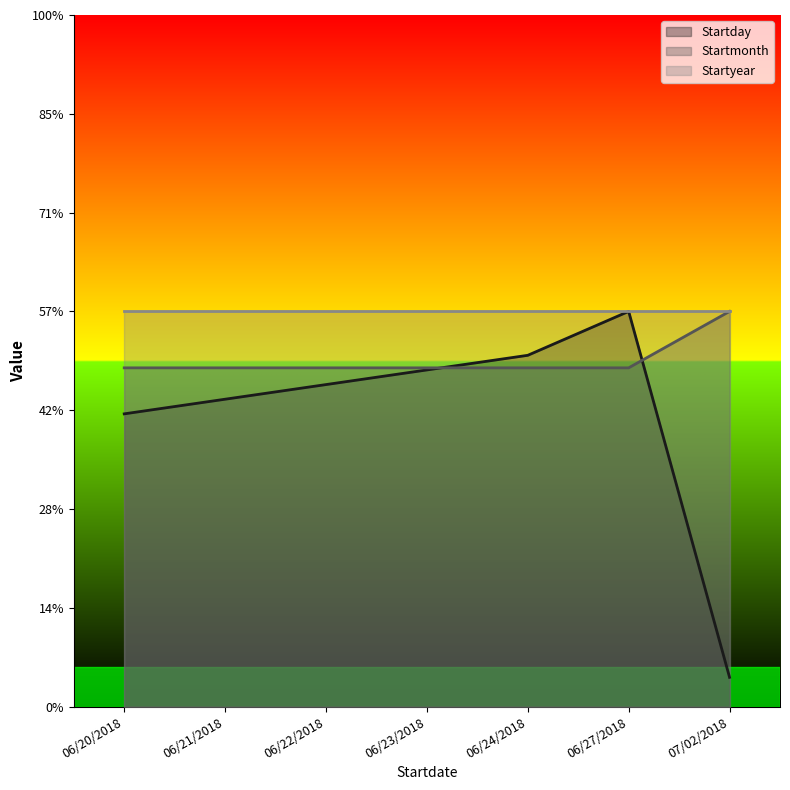

True or false: Startmonth has a value of 9.0 at 06/27/2018.

False